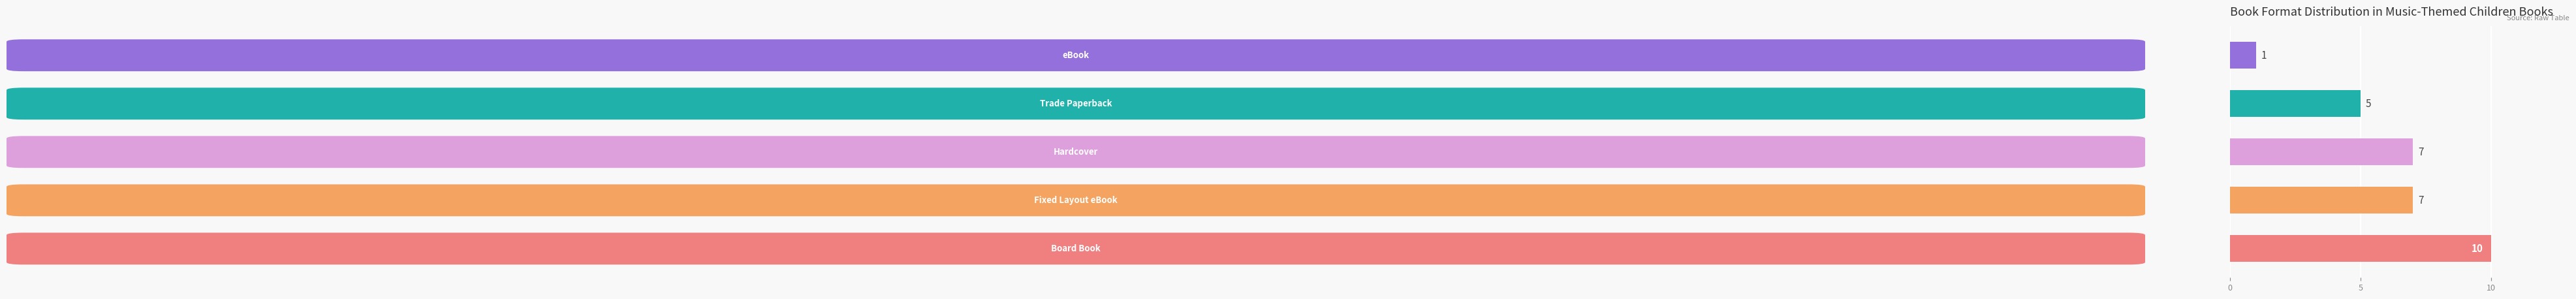

Count the values in the range 5 to 7.

3